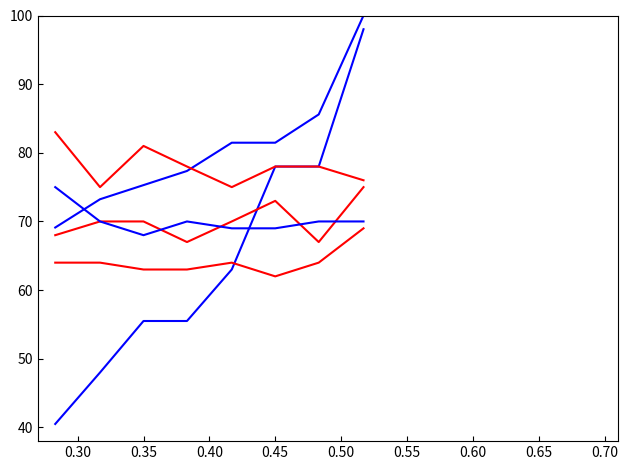

The value of North Total +offset at 0.55 is 19.3. True or false?

False